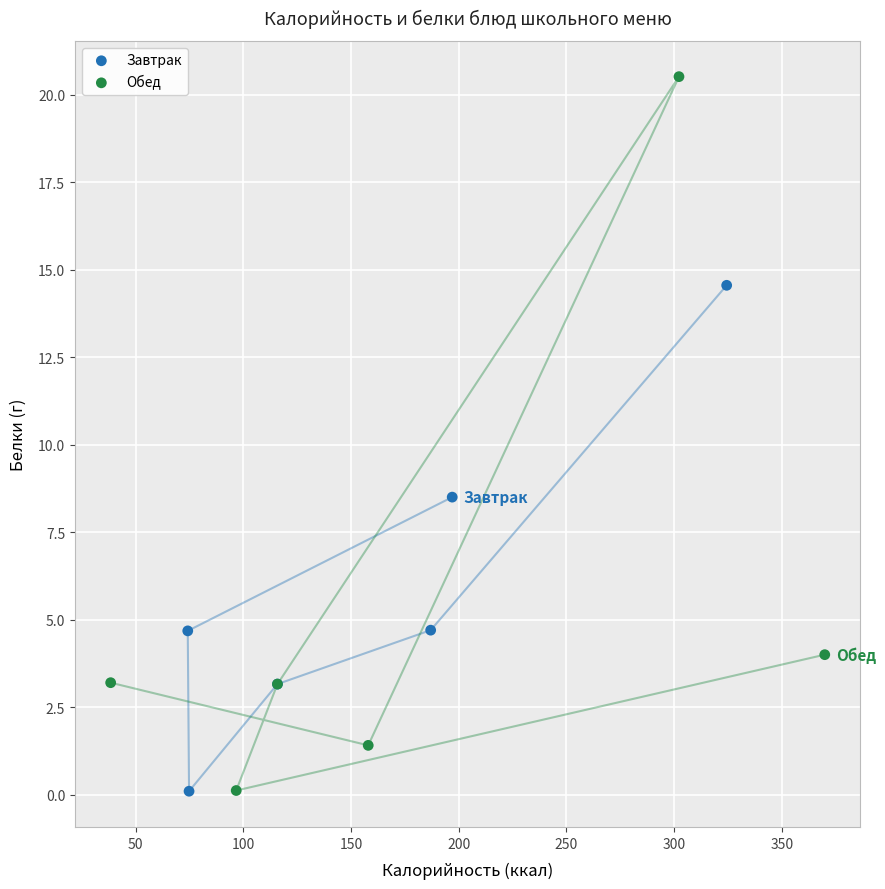

Which series reaches the maximum Y coordinate?

Обед